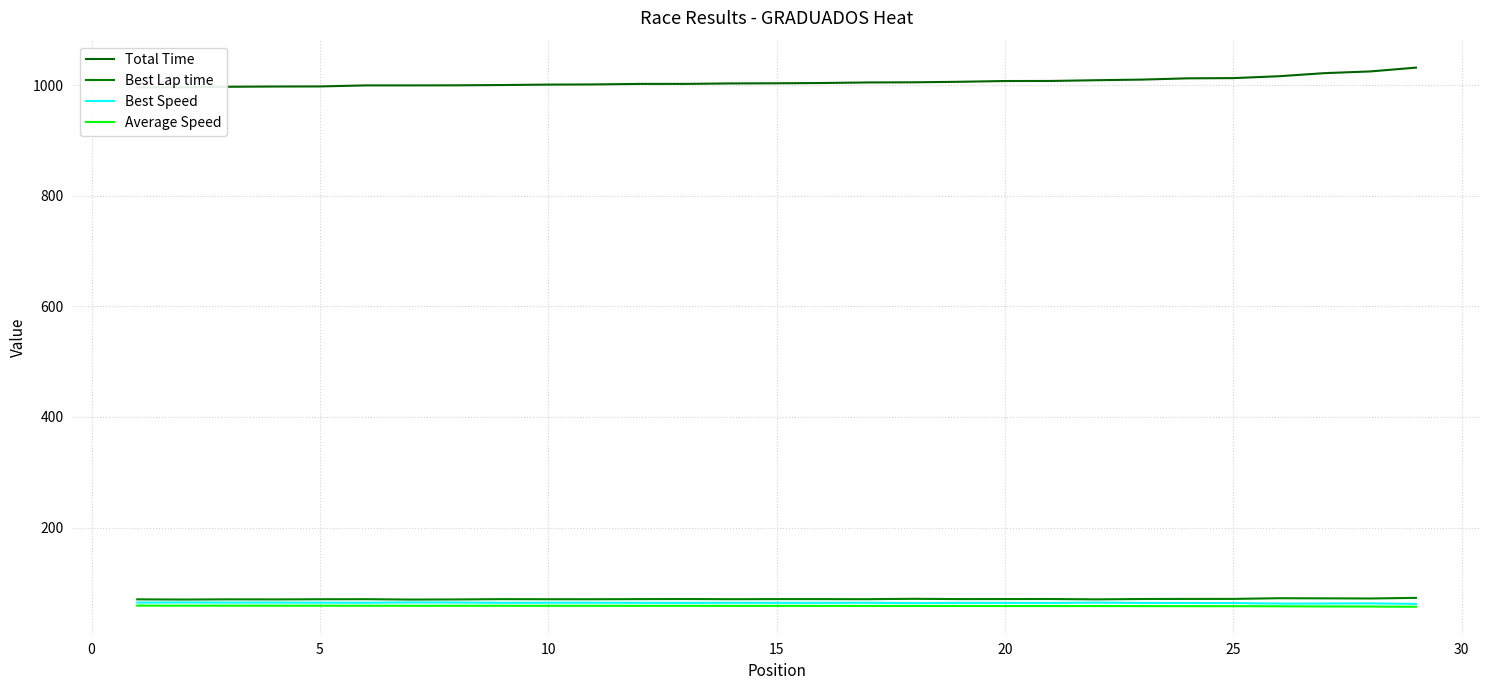

How many data points in Total Time are less than 1003?

13